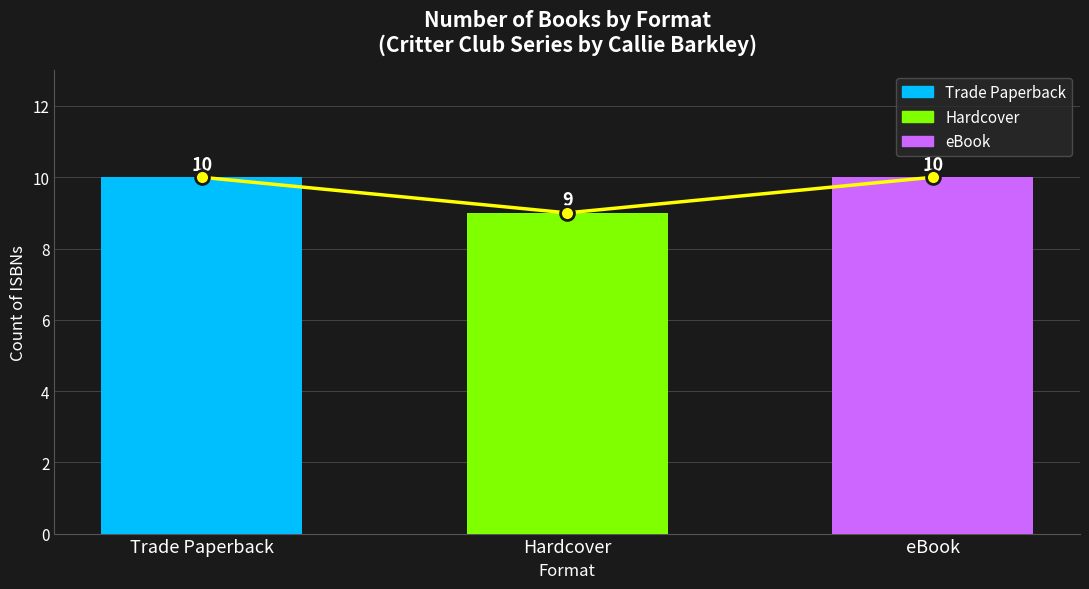

List the labels in order of value, largest first.

Trade Paperback, eBook, Hardcover